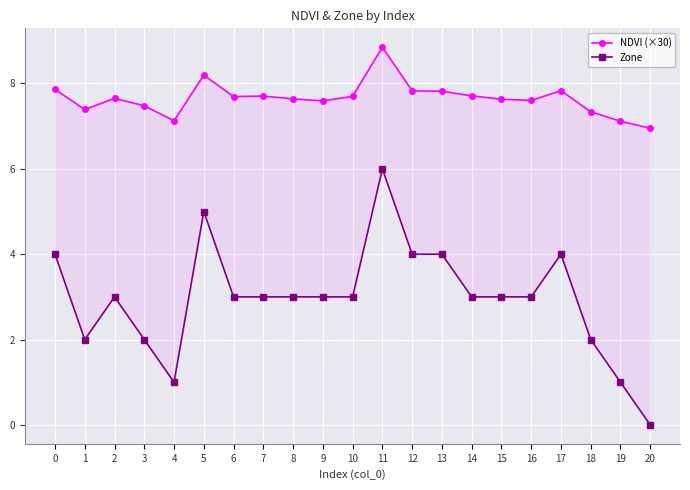

Rank the categories by Zone value from lowest to highest.

20, 4, 19, 1, 3, 18, 2, 6, 7, 8, 9, 10, 14, 15, 16, 0, 12, 13, 17, 5, 11